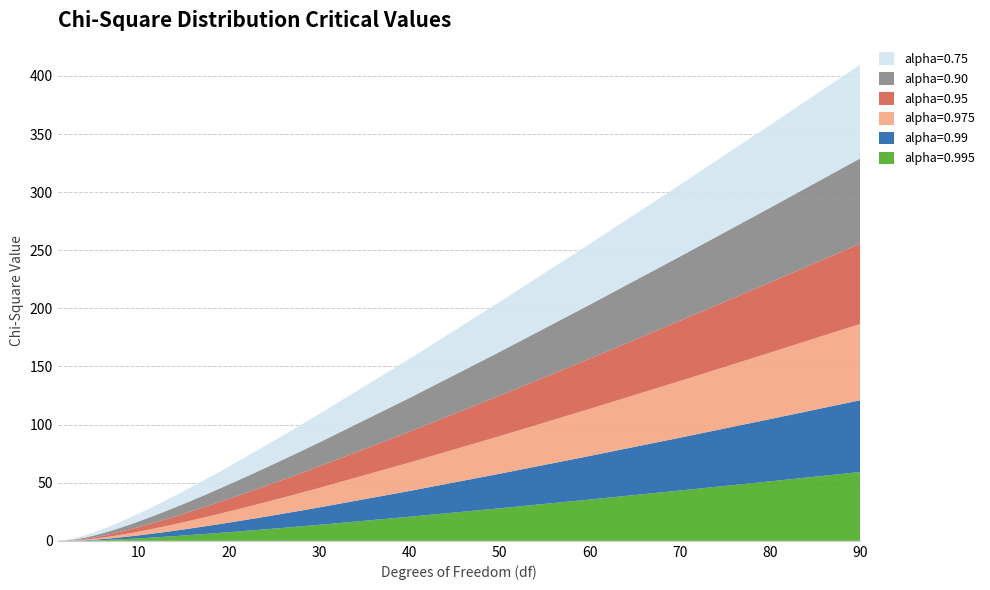

Reading right to left, extract all data points from this chart.

alpha=0.995: 90=59.2	80=51.2	70=43.3	60=35.5	50=28.0	40=20.7	30=13.8	29=13.1	28=12.5	27=11.8	26=11.2	25=10.5	24=9.9	23=9.3	22=8.6	21=8.0	20=7.4	19=6.8	18=6.3	17=5.7	16=5.1	15=4.6	14=4.1	13=3.6	12=3.1	11=2.6	10=2.2	9=1.7	8=1.3	7=1.0	6=0.7	5=0.4	4=0.2	3=0.1	2=0.0	1=0.0
alpha=0.99: 90=61.8	80=53.5	70=45.4	60=37.5	50=29.7	40=22.2	30=15.0	29=14.3	28=13.6	27=12.9	26=12.2	25=11.5	24=10.9	23=10.2	22=9.5	21=8.9	20=8.3	19=7.6	18=7.0	17=6.4	16=5.8	15=5.2	14=4.7	13=4.1	12=3.6	11=3.1	10=2.6	9=2.1	8=1.6	7=1.2	6=0.9	5=0.6	4=0.3	3=0.1	2=0.0	1=0.0
alpha=0.975: 90=65.6	80=57.2	70=48.8	60=40.5	50=32.4	40=24.4	30=16.8	29=16.0	28=15.3	27=14.6	26=13.8	25=13.1	24=12.4	23=11.7	22=11.0	21=10.3	20=9.6	19=8.9	18=8.2	17=7.6	16=6.9	15=6.3	14=5.6	13=5.0	12=4.4	11=3.8	10=3.2	9=2.7	8=2.2	7=1.7	6=1.2	5=0.8	4=0.5	3=0.2	2=0.1	1=0.0
alpha=0.95: 90=69.1	80=60.4	70=51.7	60=43.2	50=34.8	40=26.5	30=18.5	29=17.7	28=16.9	27=16.2	26=15.4	25=14.6	24=13.8	23=13.1	22=12.3	21=11.6	20=10.9	19=10.1	18=9.4	17=8.7	16=8.0	15=7.3	14=6.6	13=5.9	12=5.2	11=4.6	10=3.9	9=3.3	8=2.7	7=2.2	6=1.6	5=1.1	4=0.7	3=0.4	2=0.1	1=0.0
alpha=0.90: 90=73.3	80=64.3	70=55.3	60=46.5	50=37.7	40=29.1	30=20.6	29=19.8	28=18.9	27=18.1	26=17.3	25=16.5	24=15.7	23=14.8	22=14.0	21=13.2	20=12.4	19=11.7	18=10.9	17=10.1	16=9.3	15=8.5	14=7.8	13=7.0	12=6.3	11=5.6	10=4.9	9=4.2	8=3.5	7=2.8	6=2.2	5=1.6	4=1.1	3=0.6	2=0.2	1=0.0
alpha=0.75: 90=80.6	80=71.1	70=61.7	60=52.3	50=42.9	40=33.7	30=24.5	29=23.6	28=22.7	27=21.7	26=20.8	25=19.9	24=19.0	23=18.1	22=17.2	21=16.3	20=15.5	19=14.6	18=13.7	17=12.8	16=11.9	15=11.0	14=10.2	13=9.3	12=8.4	11=7.6	10=6.7	9=5.9	8=5.1	7=4.3	6=3.5	5=2.7	4=1.9	3=1.2	2=0.6	1=0.1